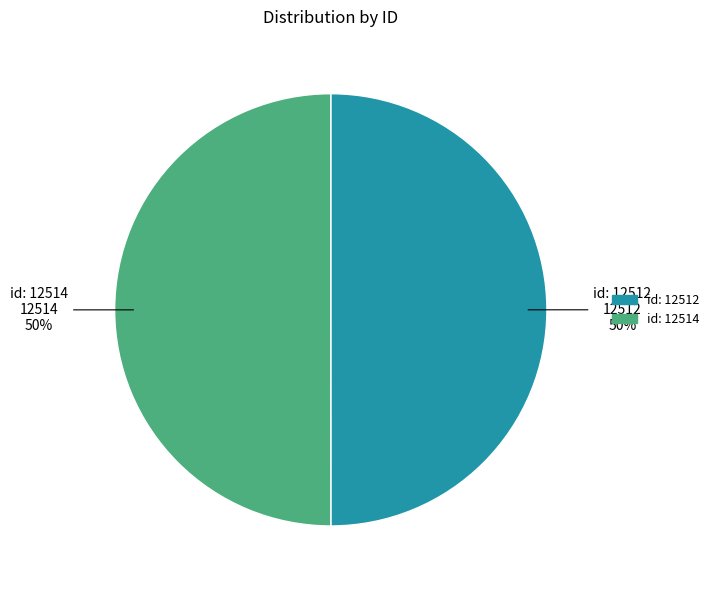

Combined, do id: 12514 and id: 12512 account for over 50%?

Yes